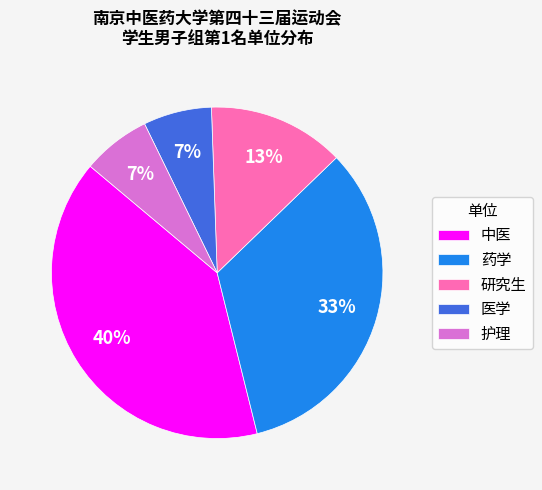

Between 医学 and 药学, which is larger?

药学